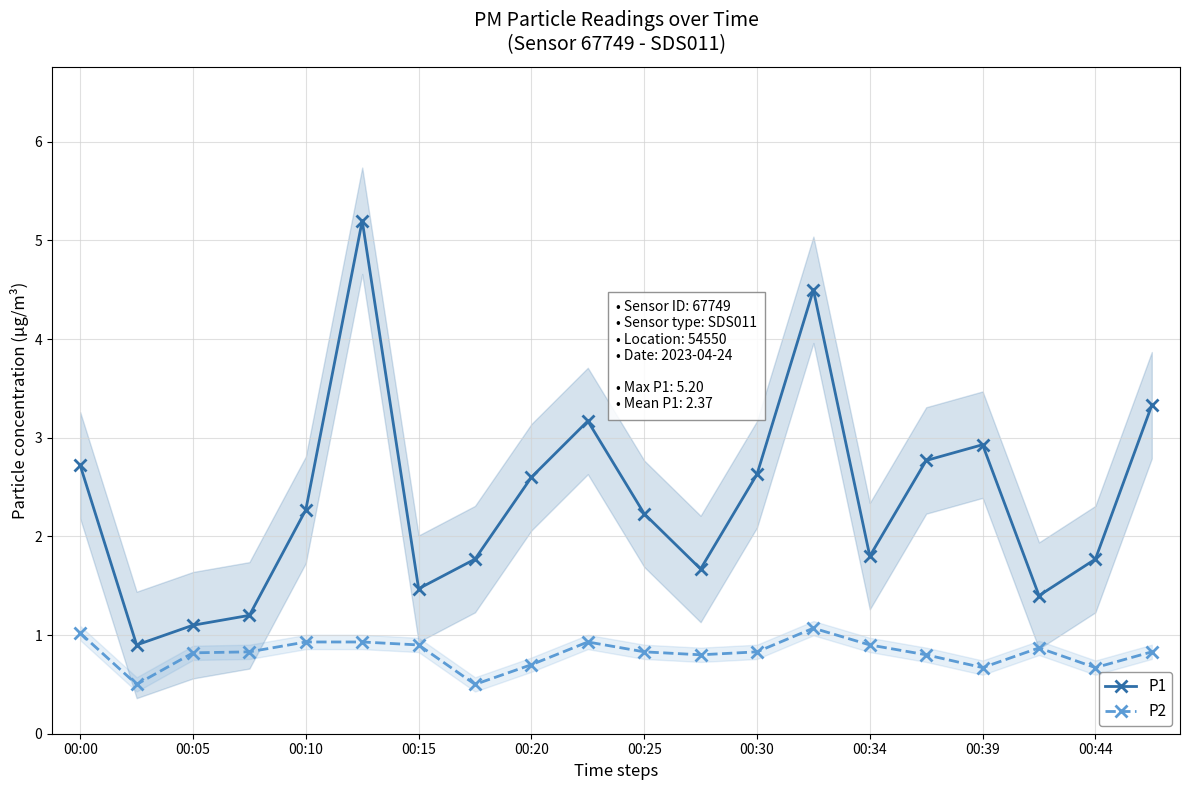

What is the value of the P1 point at the 11th from the left?

2.2